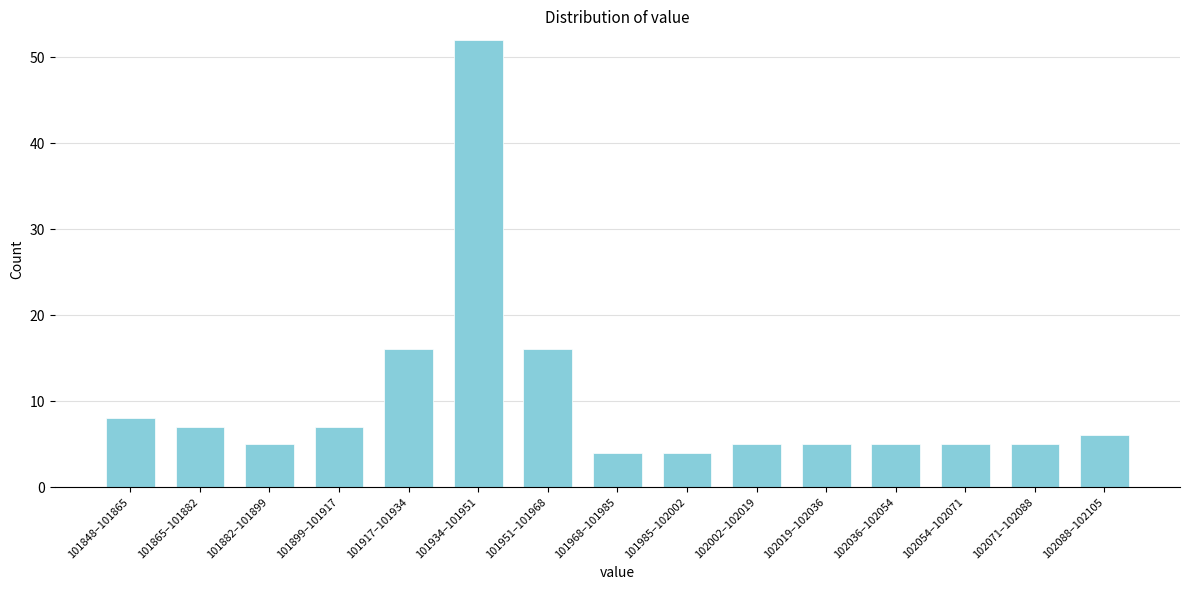

Reading left to right, what are all the values shown in this chart?

101848–101865=8	101865–101882=7	101882–101899=5	101899–101917=7	101917–101934=16	101934–101951=52	101951–101968=16	101968–101985=4	101985–102002=4	102002–102019=5	102019–102036=5	102036–102054=5	102054–102071=5	102071–102088=5	102088–102105=6